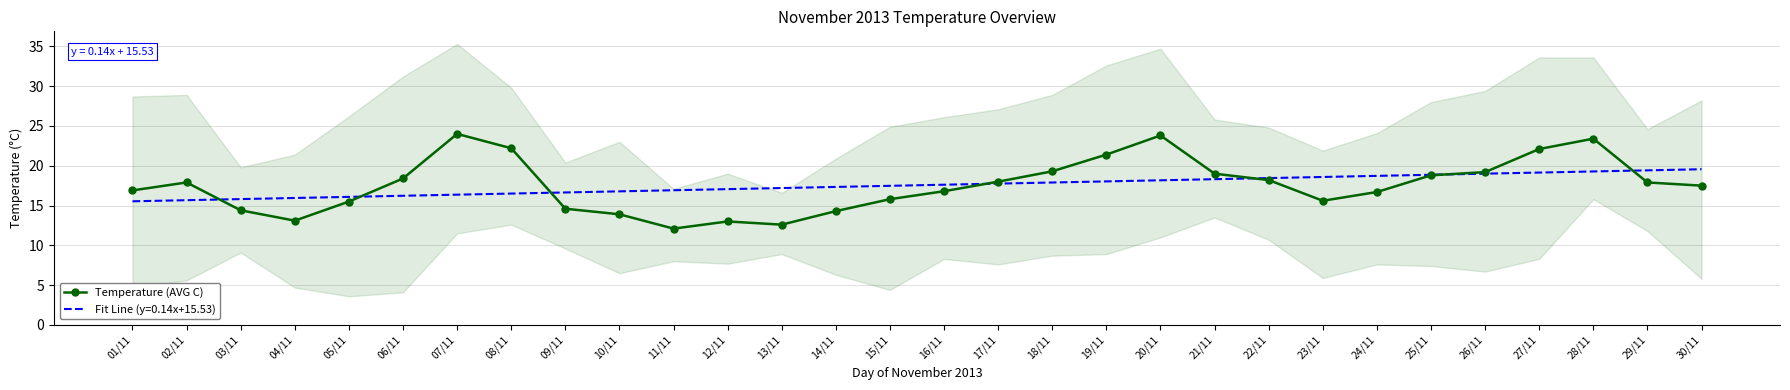

How many lines are shown in the chart?

1